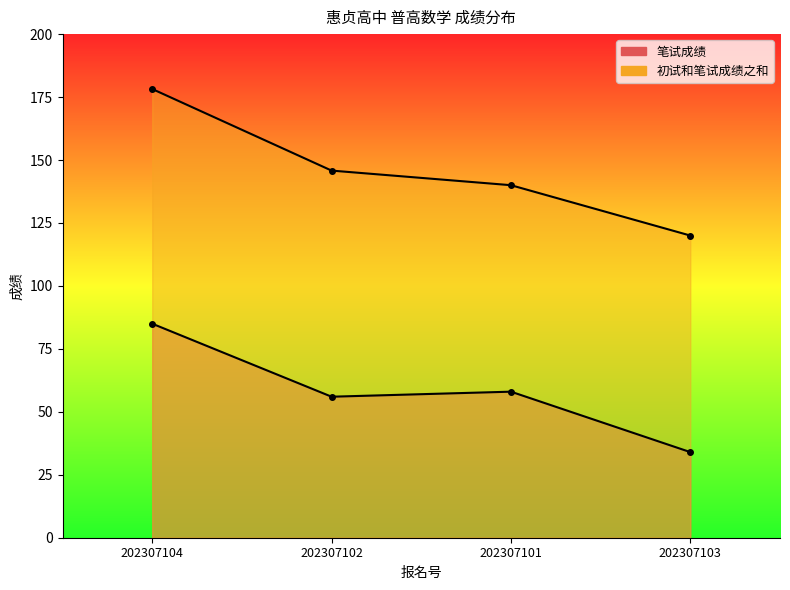

Rank the series by their maximum value, from lowest to highest.

笔试成绩, 初试和笔试成绩之和